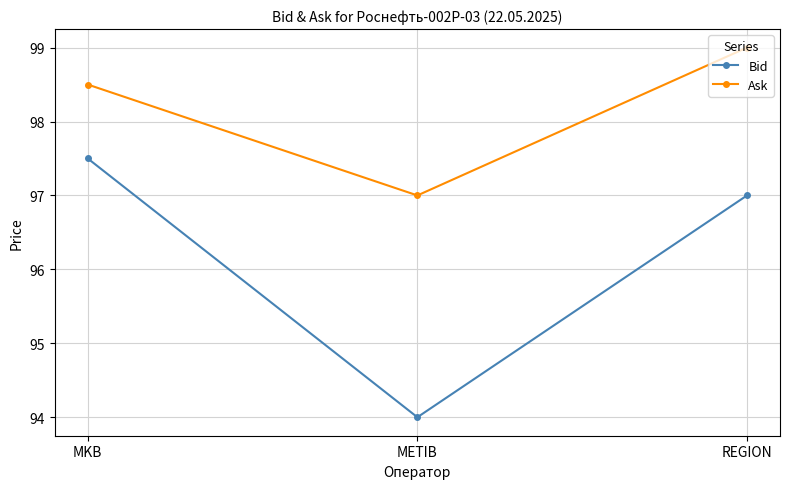

Which category has the highest value in the Bid series?

MKB